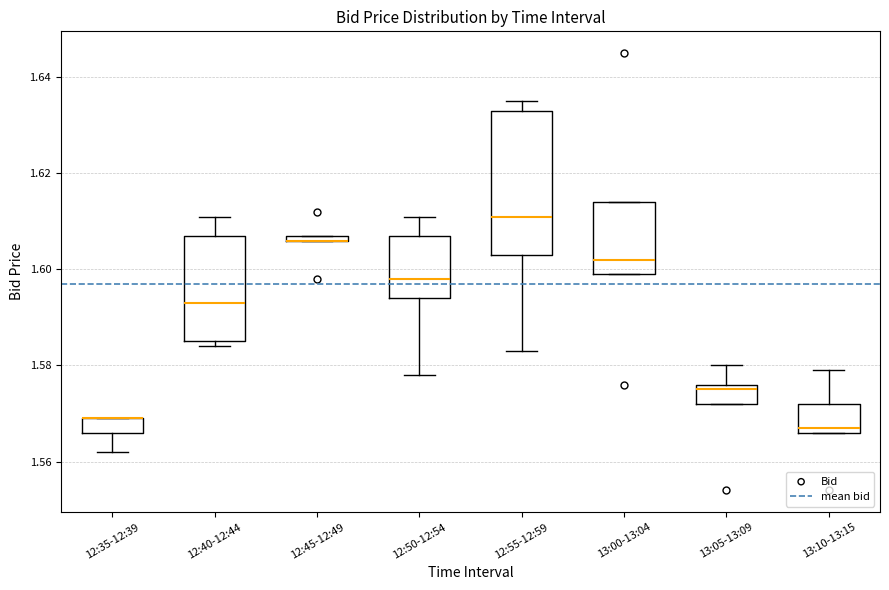

Where does the median line of the box for 12:40-12:44 sit on the y-axis? The values are not printed on the chart, so give them approximately, as read against the axis.

1.594